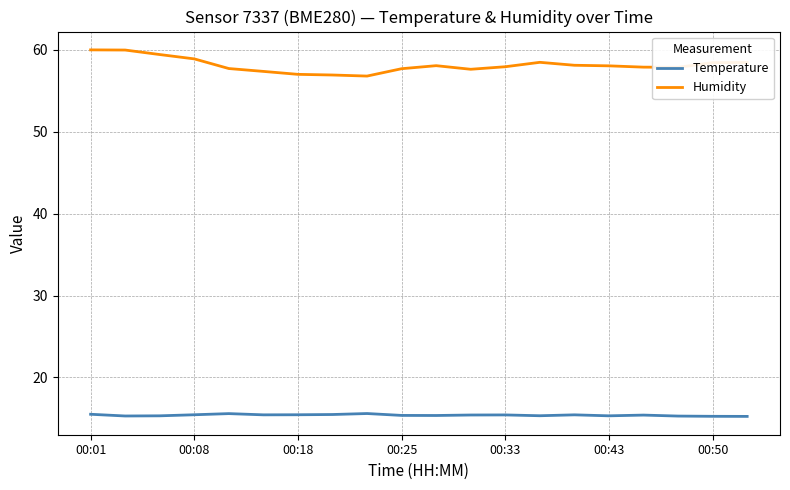

Count the Temperature values in the range 15 to 16.

20